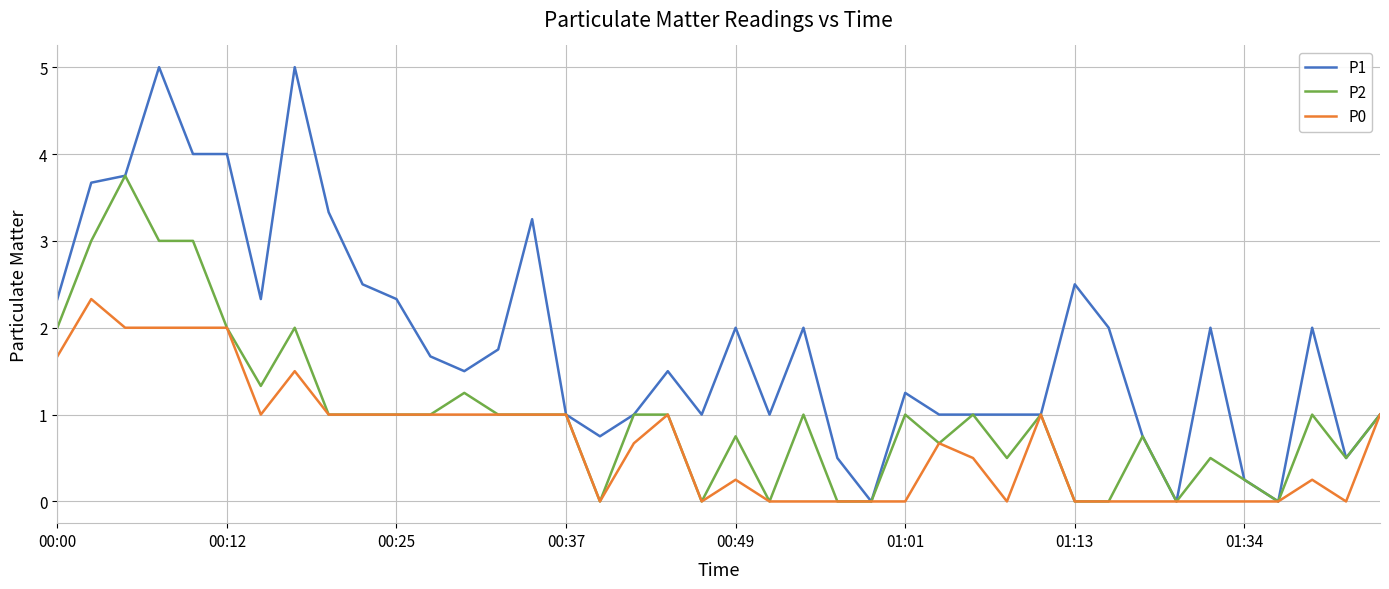

Is this an area chart (filled region under the line)?

No